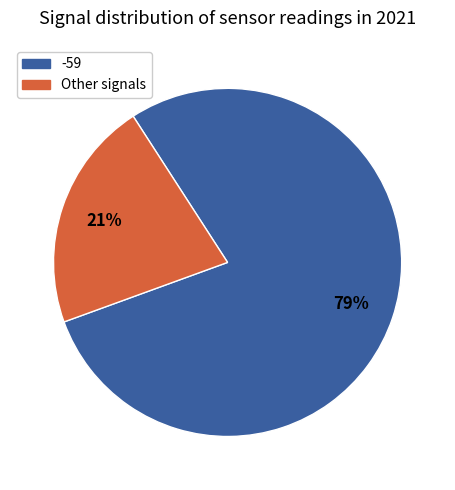

Does any single category account for the majority?

Yes